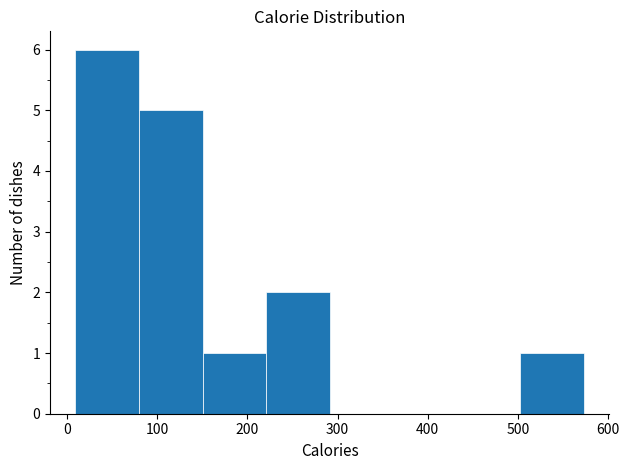

Reading left to right, transcribe this chart: for each bar, give the range it covers on the x-axis and its height. Neither the bar edges nor the heights are printed on the chart, so give them approximately, as read against the axes.

10 to 80: 6
80 to 150: 5
150 to 220: 1
220 to 290: 2
290 to 360: 0
360 to 430: 0
430 to 500: 0
500 to 570: 1